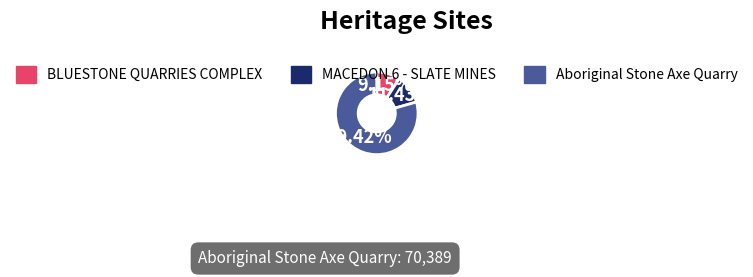

Which slice is the largest?

Aboriginal Stone Axe Quarry